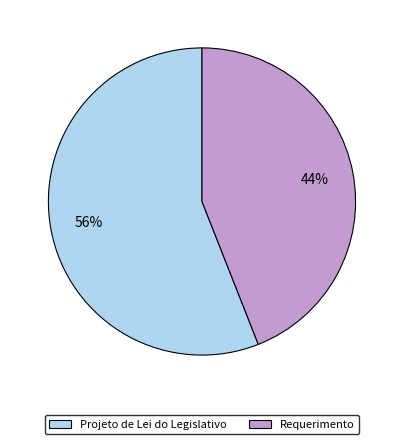

To the nearest percent, what portion does Requerimento represent?

44%